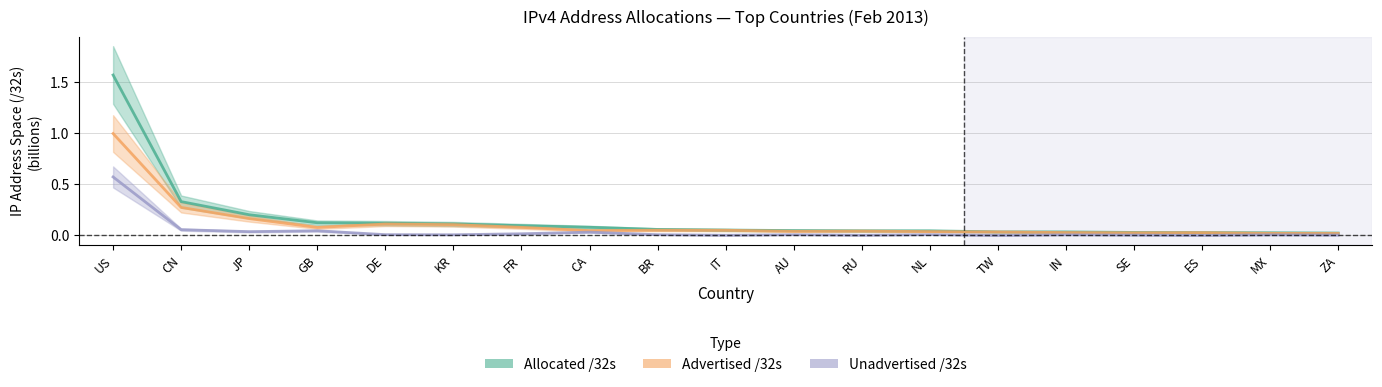

Which series has the widest spread of values?

Allocated /32s